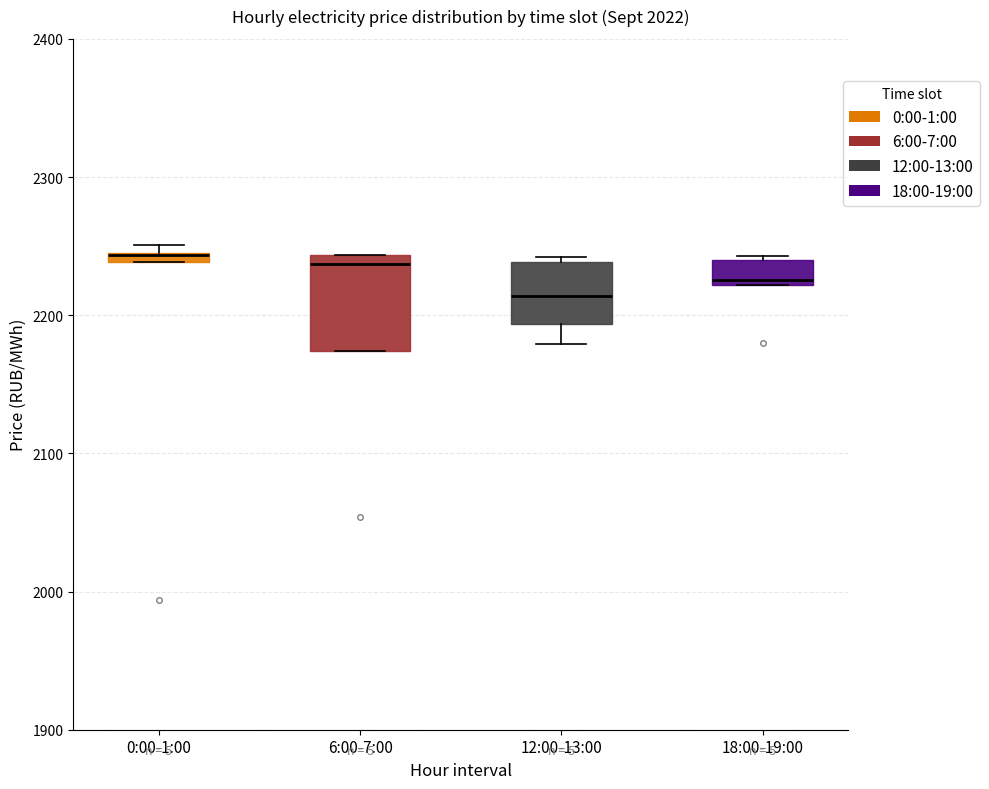

Where does the lower whisker of the box for 12:00-13:00 end on the y-axis? The values are not printed on the chart, so give them approximately, as read against the axis.

2180